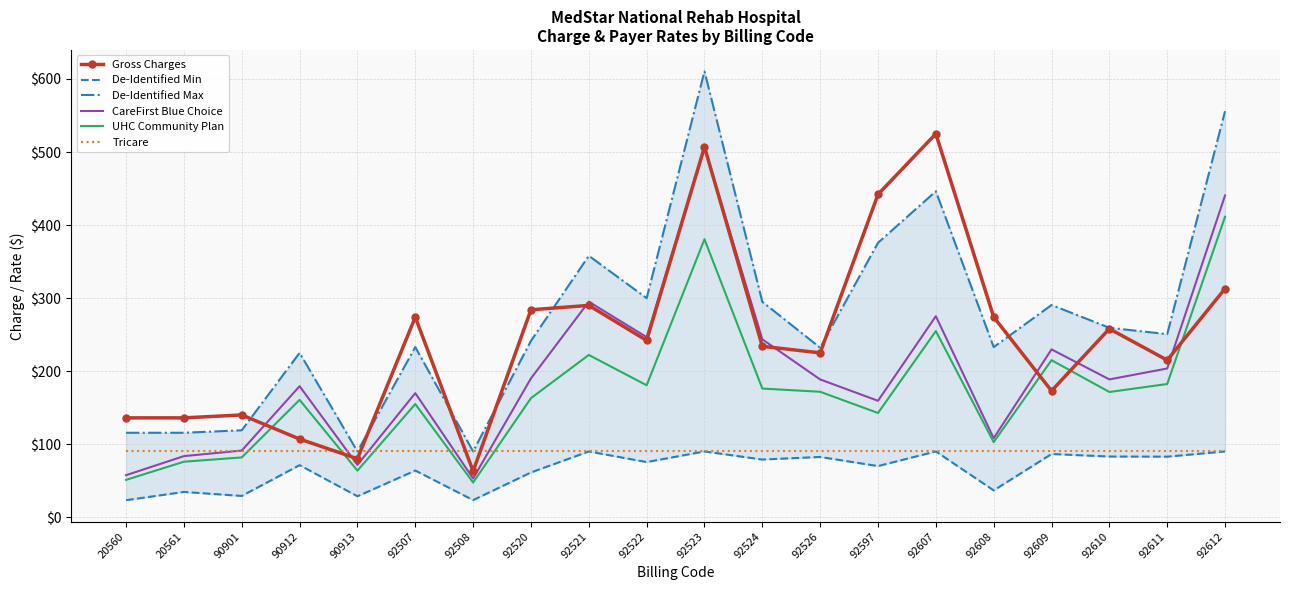

Reading left to right, list all the values displayed in this chart.

Gross Charges: 20560=136.0	20561=136.0	90901=140.0	90912=107.0	90913=80.0	92507=274.0	92508=63.0	92520=284.0	92521=290.0	92522=242.0	92523=507.0	92524=234.0	92526=225.0	92597=442.0	92607=525.0	92608=274.0	92609=173.0	92610=258.0	92611=215.0	92612=313.0
De-Identified Min: 20560=23.3	20561=34.6	90901=29.1	90912=71.2	90913=28.7	92507=63.9	92508=23.4	92520=61.2	92521=90.0	92522=75.5	92523=90.0	92524=79.0	92526=82.5	92597=70.0	92607=90.0	92608=36.7	92609=86.5	92610=83.1	92611=82.9	92612=90.0
De-Identified Max: 20560=115.6	20561=115.6	90901=119.0	90912=225.0	90913=90.0	92507=232.9	92508=90.0	92520=241.4	92521=357.9	92522=299.9	92523=610.4	92524=294.9	92526=232.1	92597=375.7	92607=446.2	92608=232.9	92609=290.5	92610=259.3	92611=250.6	92612=555.9
CareFirst Blue Choice: 20560=57.5	20561=83.6	90901=91.2	90912=179.3	90913=71.6	92507=169.9	92508=53.0	92520=190.1	92521=295.0	92522=246.6	92523=505.9	92524=243.5	92526=188.6	92597=159.4	92607=275.2	92608=108.2	92609=229.8	92610=188.7	92611=203.6	92612=440.5
UHC Community Plan: 20560=51.1	20561=76.0	90901=81.8	90912=160.6	90913=63.7	92507=154.9	92508=47.5	92520=163.0	92521=222.2	92522=180.6	92523=380.5	92524=176.1	92526=171.7	92597=142.7	92607=254.8	92608=102.8	92609=215.0	92610=171.4	92611=182.3	92612=411.4
Tricare: 20560=90.0	20561=90.0	90901=90.0	90912=90.0	90913=90.0	92507=90.0	92508=90.0	92520=90.0	92521=90.0	92522=90.0	92523=90.0	92524=90.0	92526=90.0	92597=90.0	92607=90.0	92608=90.0	92609=90.0	92610=90.0	92611=90.0	92612=90.0